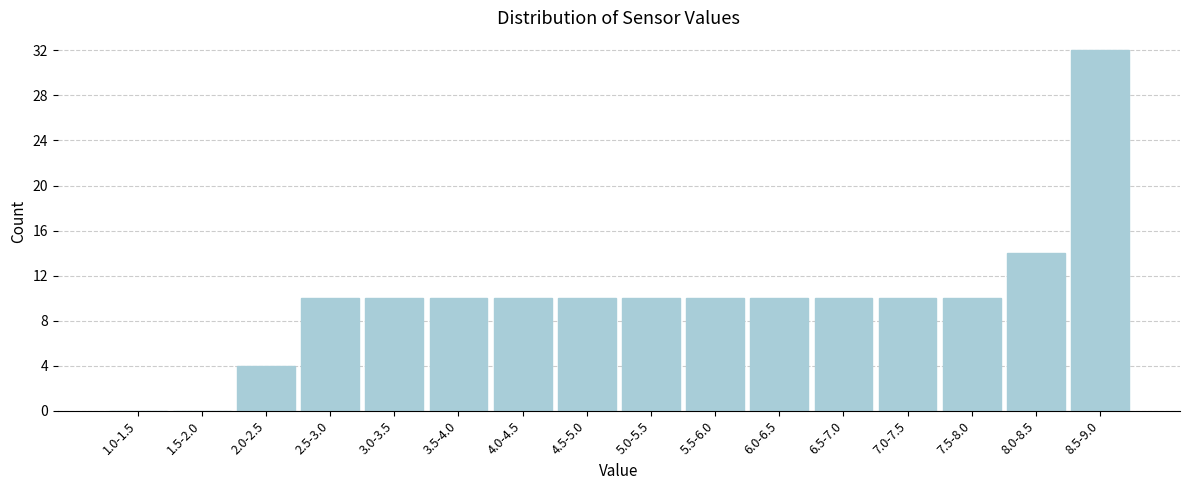

Reading right to left, transcribe all the data shown in this chart.

8.5-9.0=32	8.0-8.5=14	7.5-8.0=10	7.0-7.5=10	6.5-7.0=10	6.0-6.5=10	5.5-6.0=10	5.0-5.5=10	4.5-5.0=10	4.0-4.5=10	3.5-4.0=10	3.0-3.5=10	2.5-3.0=10	2.0-2.5=4	1.5-2.0=0	1.0-1.5=0